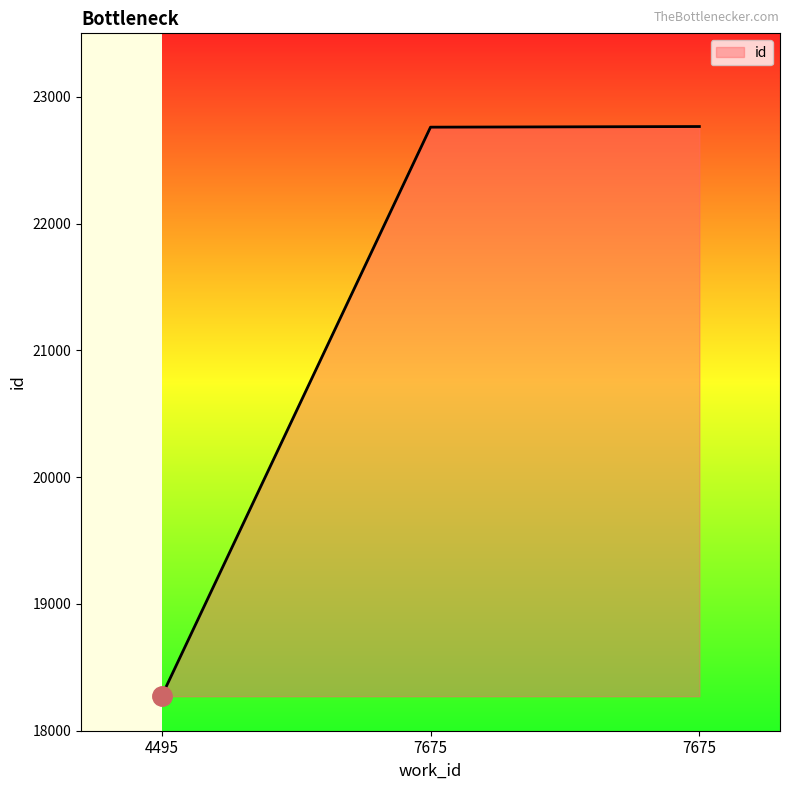

What is the change in value from 7675 to 7675?

+5